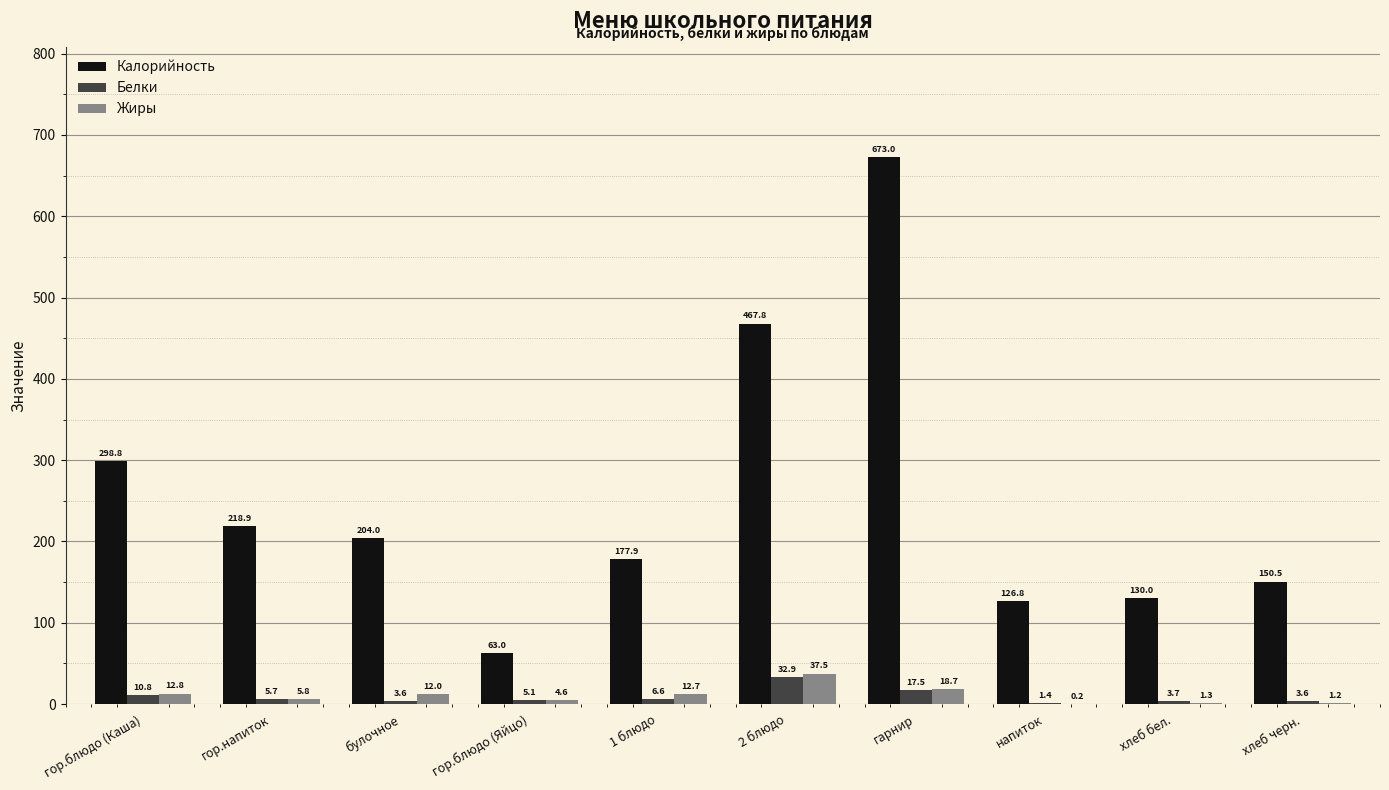

How many distinct data groups are displayed?

3